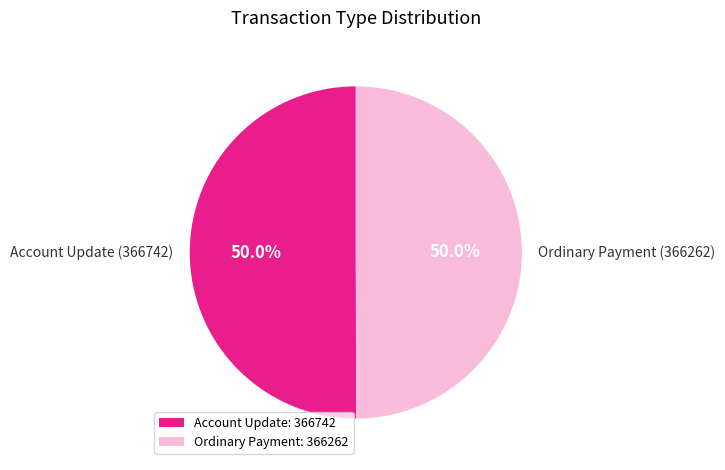

Count the number of slices in the pie.

2